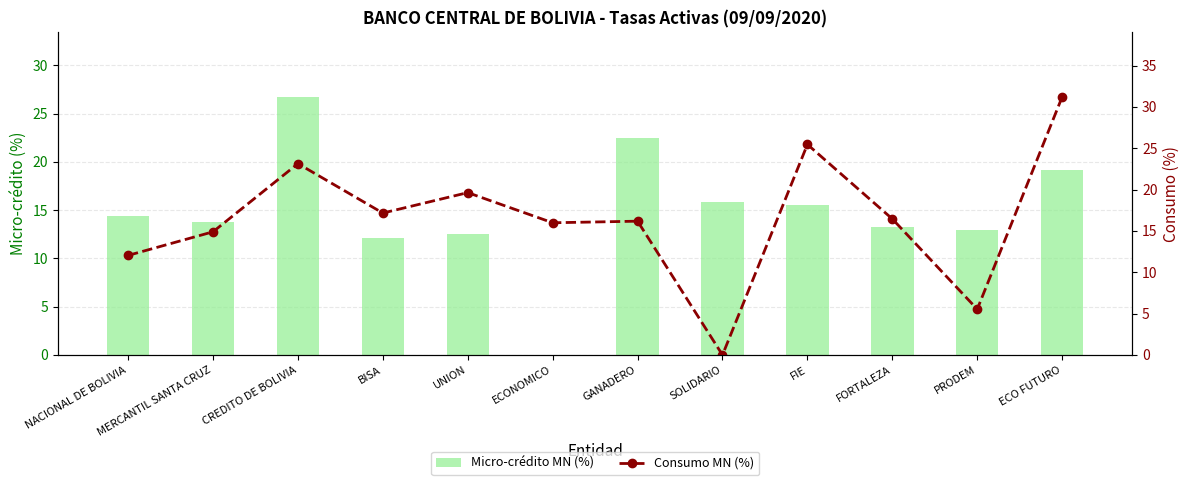

Rank the categories by Micro-crédito MN (%) value from lowest to highest.

ECONOMICO, BISA, UNION, PRODEM, FORTALEZA, MERCANTIL SANTA CRUZ, NACIONAL DE BOLIVIA, FIE, SOLIDARIO, ECO FUTURO, GANADERO, CREDITO DE BOLIVIA